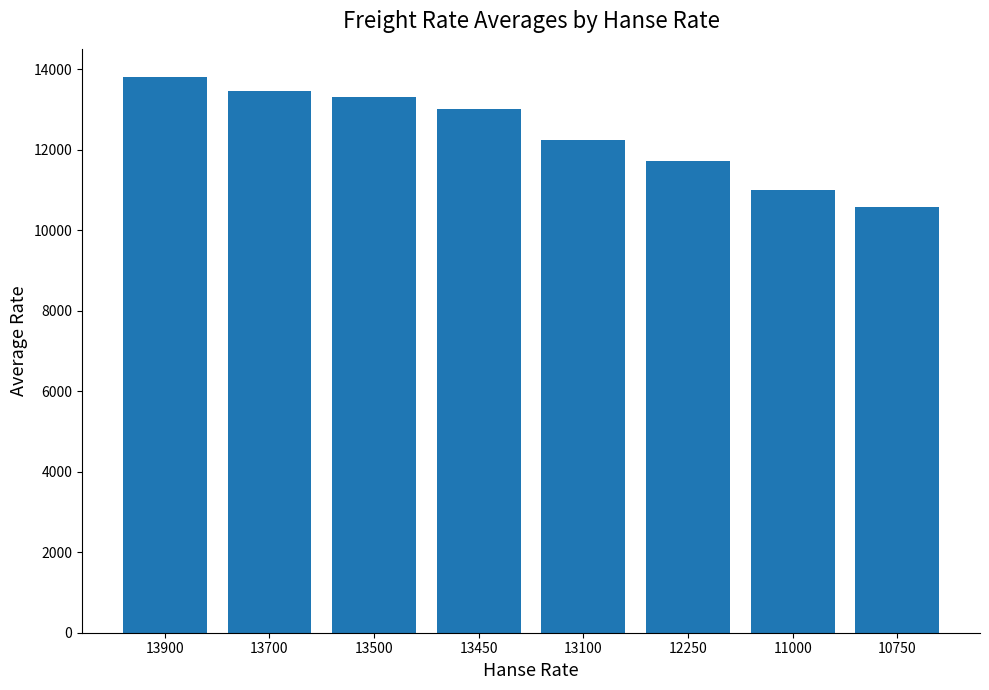

The chart shows a value of 24829 at 13900. True or false?

False